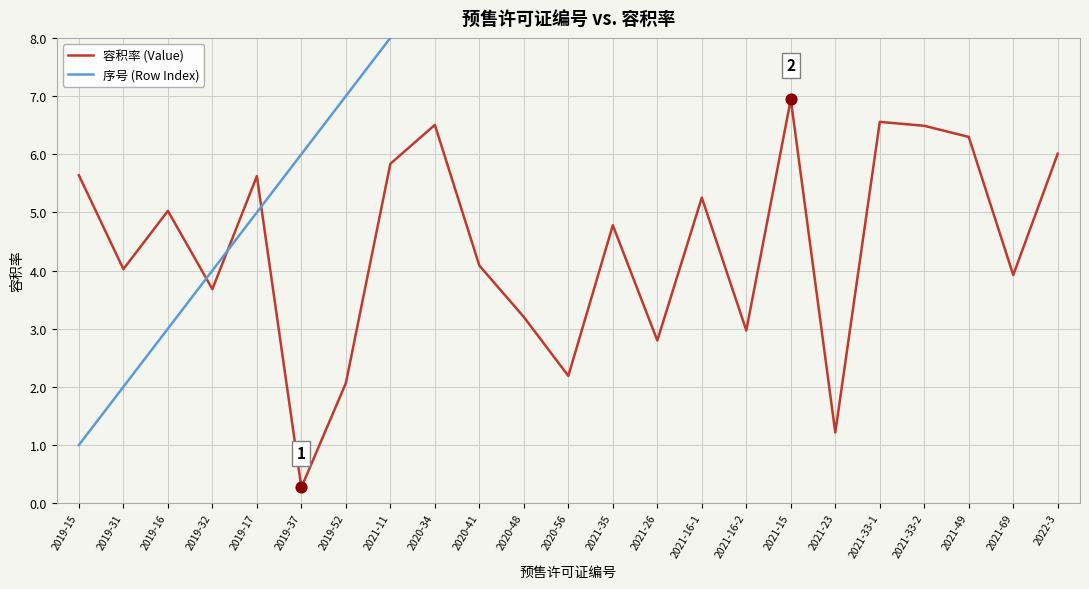

Is the value of 容积率 (Value) at 2019-52 greater than the value of 序号 (Row Index) at 2021-49?

No